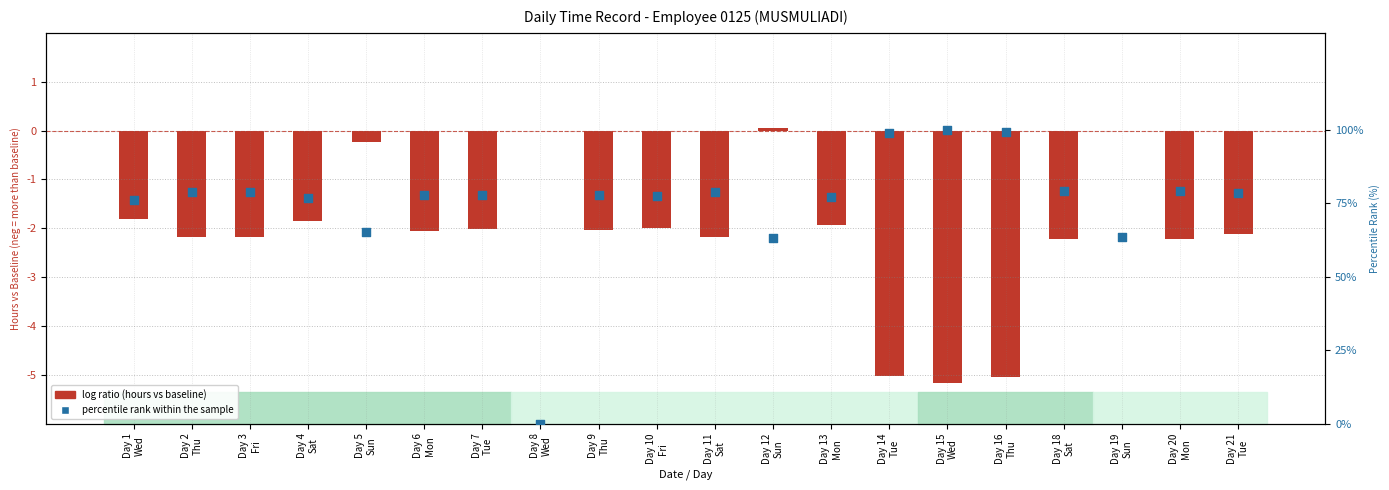

What is the total value across all series at Day 12
Sun?

63.2